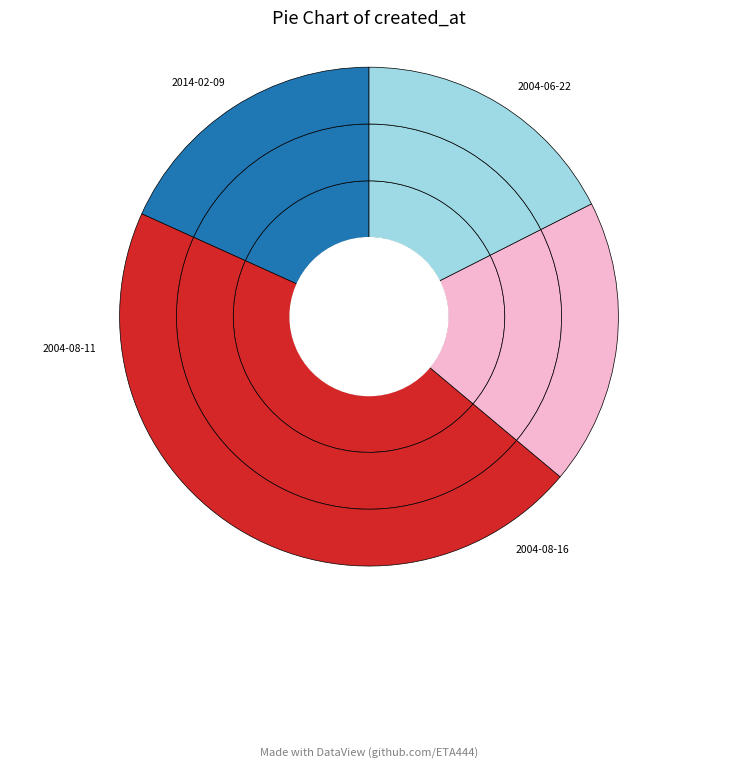

Is there any slice that represents more than half of the pie?

No